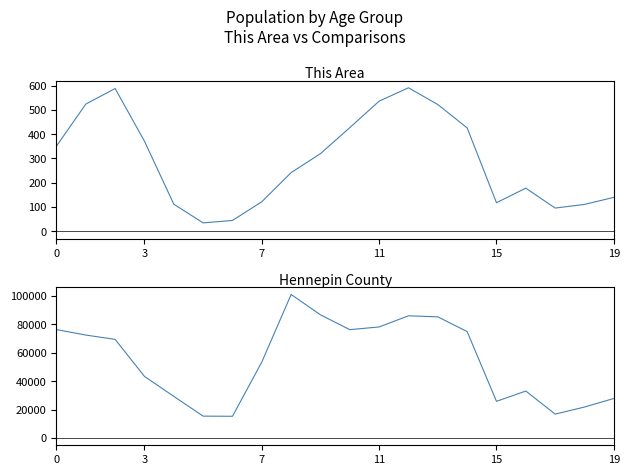

At which category does Hennepin County reach its first local peak?

8